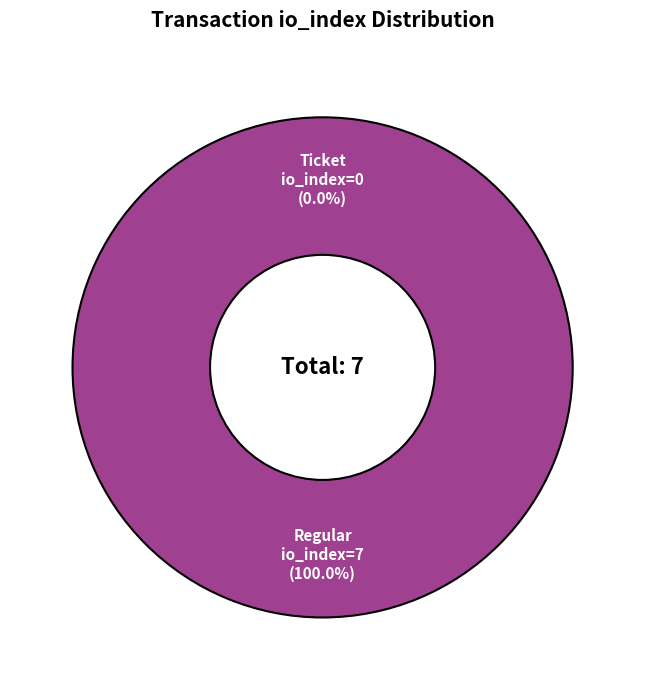

What is the total percentage of Ticket (io_index=0) and Regular (io_index=7)?

100.0%